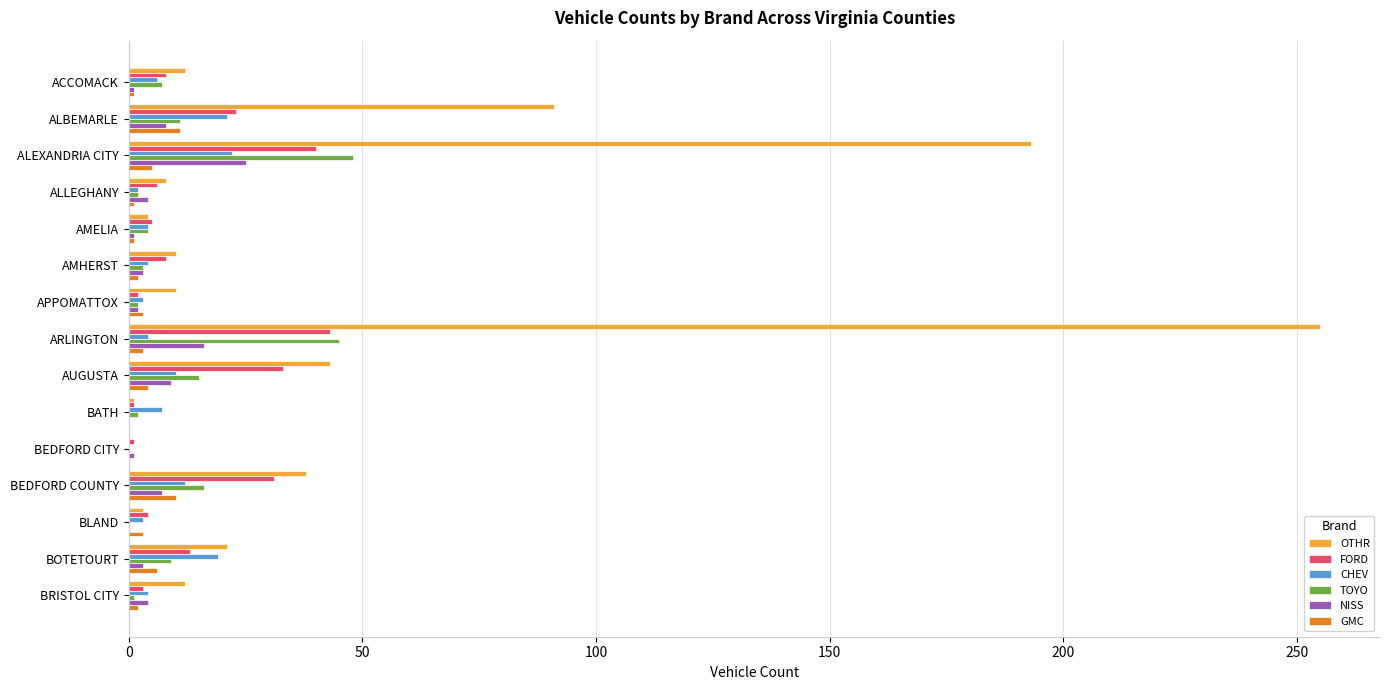

What is the sum of all CHEV values?

121